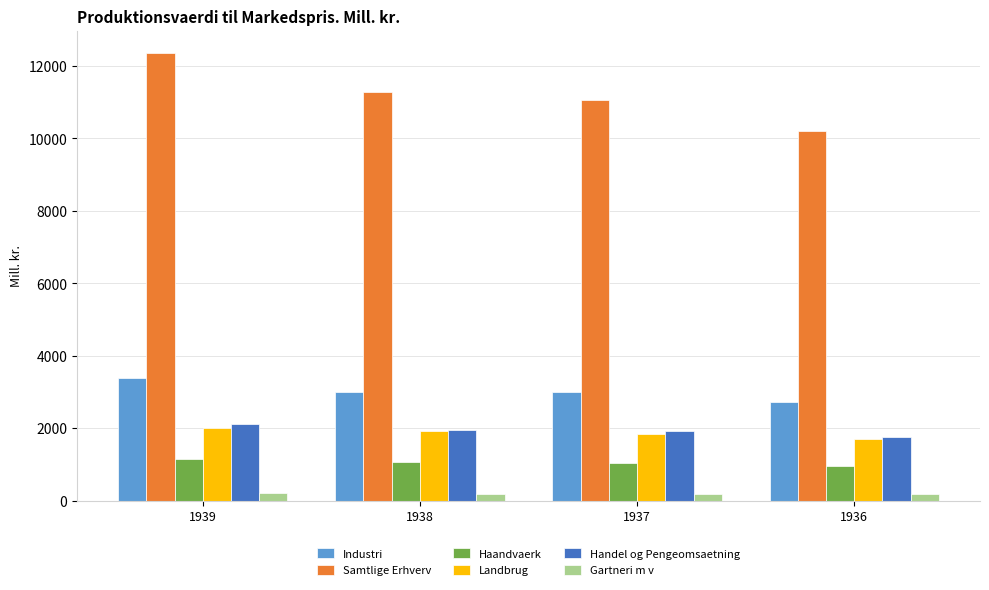

How many data points in Handel og Pengeomsaetning are above 1960?

2